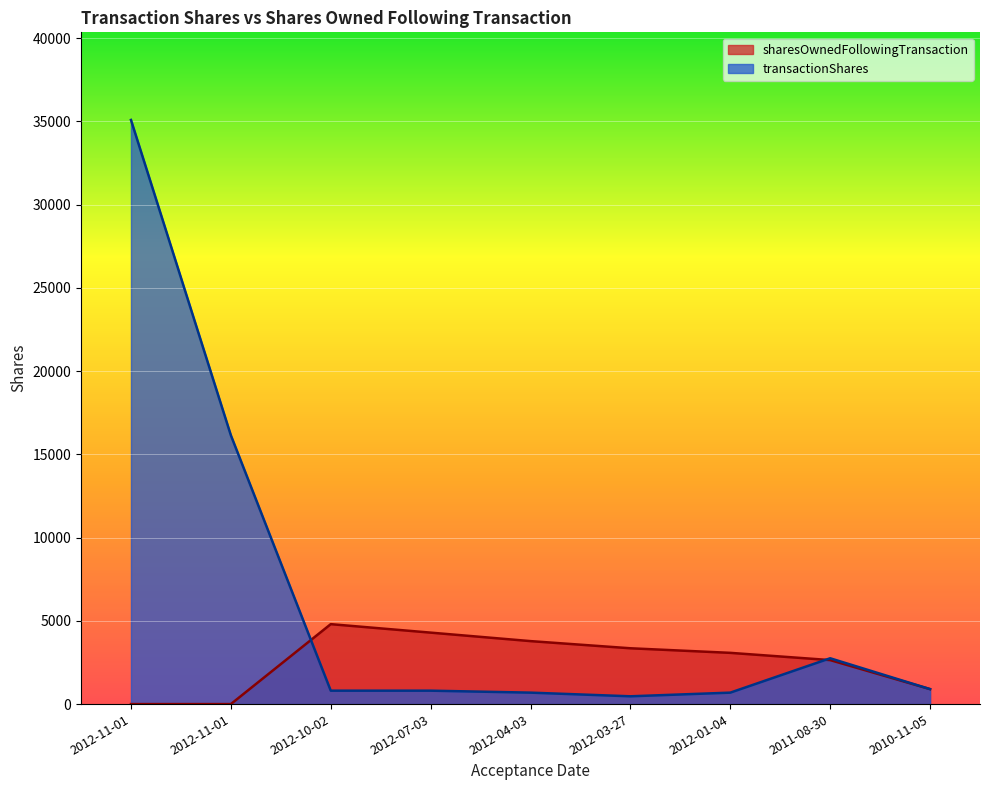

Where is sharesOwnedFollowingTransaction nearest to the value 2401?

2011-08-30